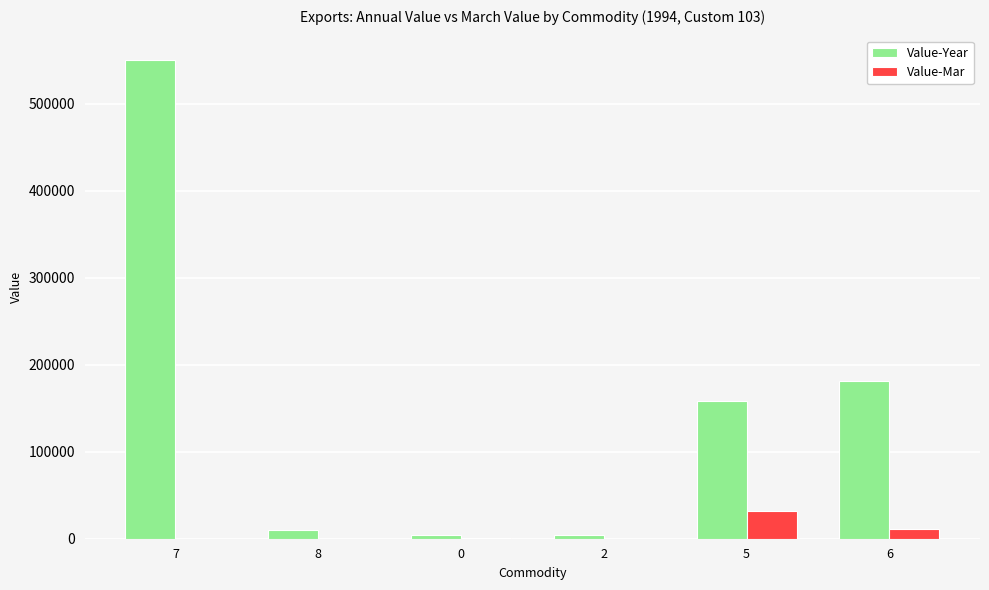

At which label does Value-Year first exceed 158305?

7